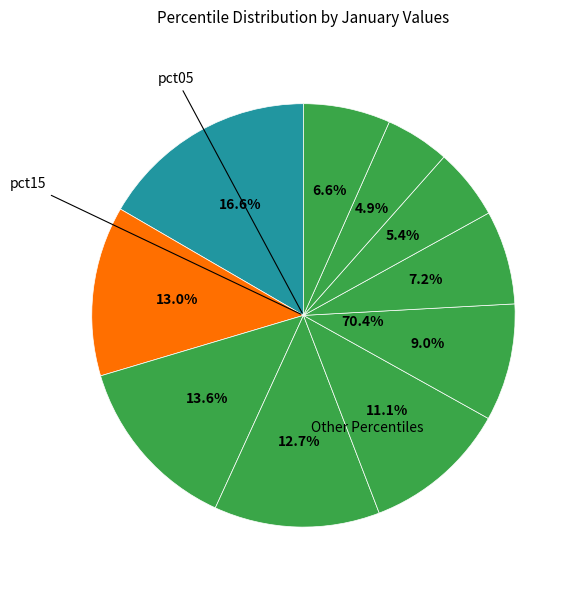

Which has a higher value, pct55 or pct05?

pct05